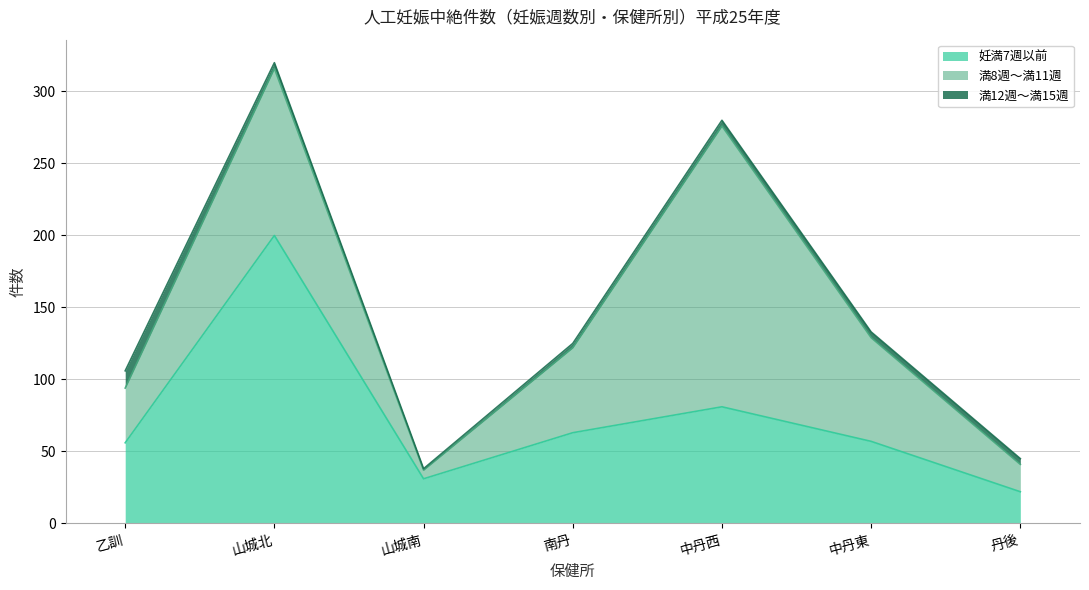

How many lines are shown in the chart?

3